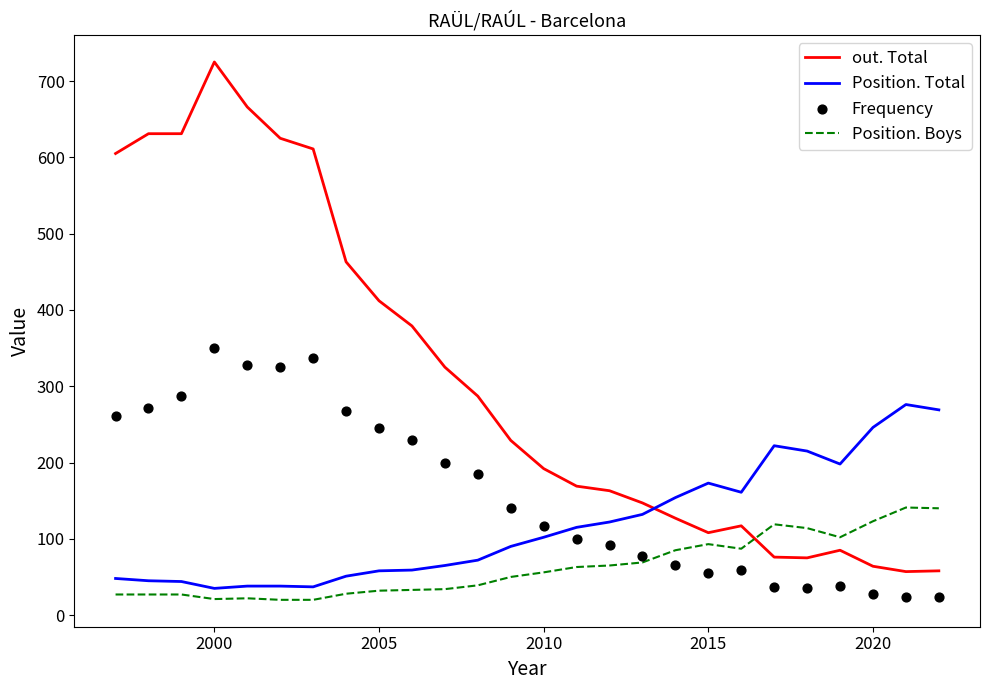

At how many categories does at least one series exceed 625?

4